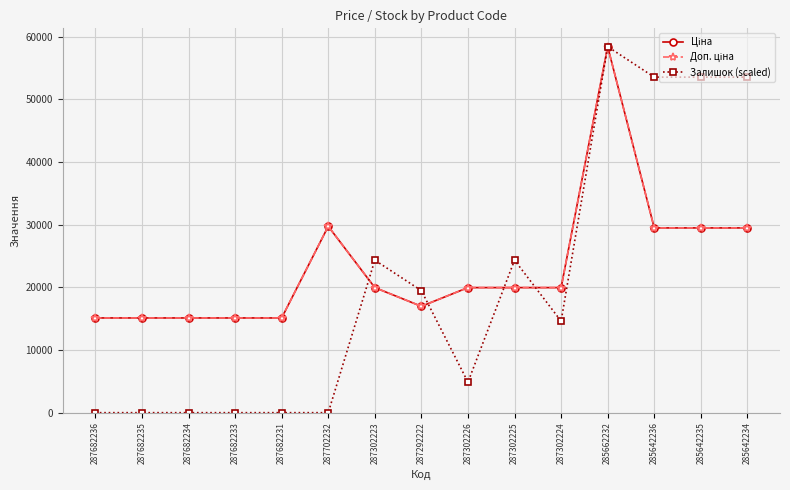

At which label does Доп. ціна reach its minimum?

287682236